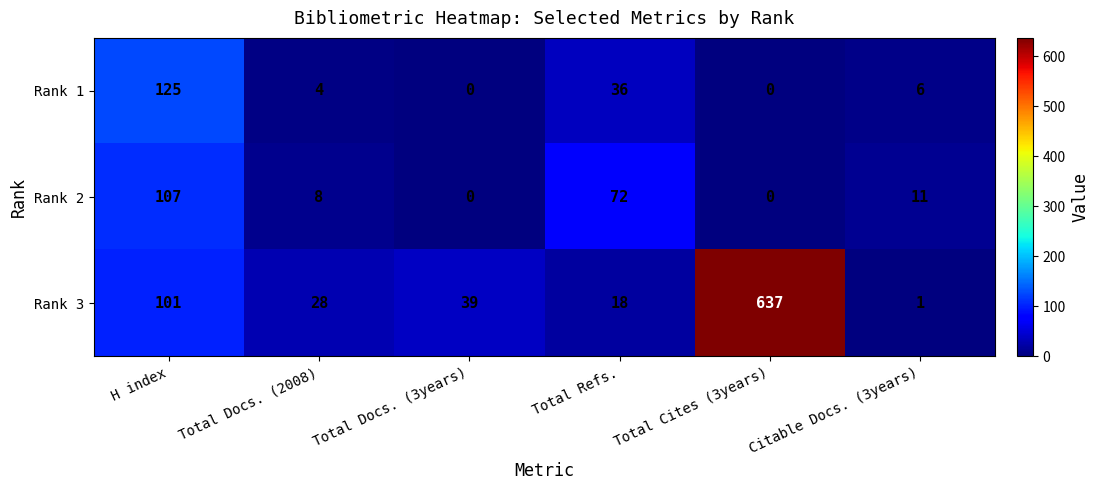

Reading left to right, transcribe all the data shown in this chart.

Rank 1: 125	4	0	36	0	6
Rank 2: 107	8	0	72	0	11
Rank 3: 101	28	39	18	637	1